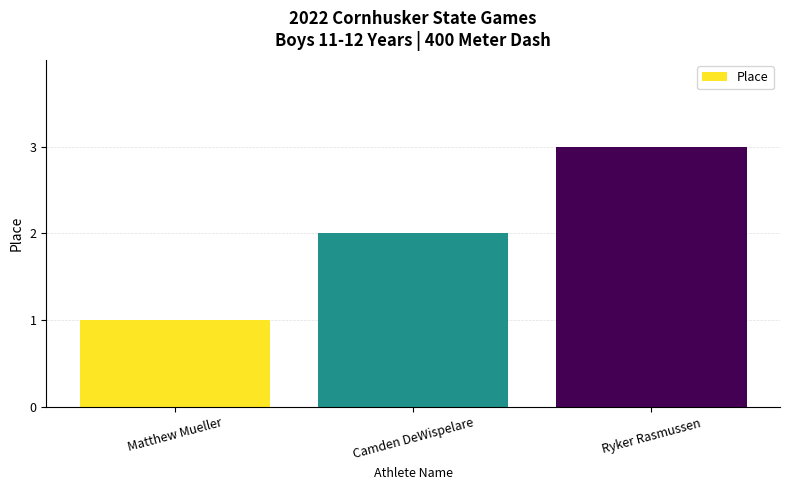

How many distinct data groups are displayed?

1